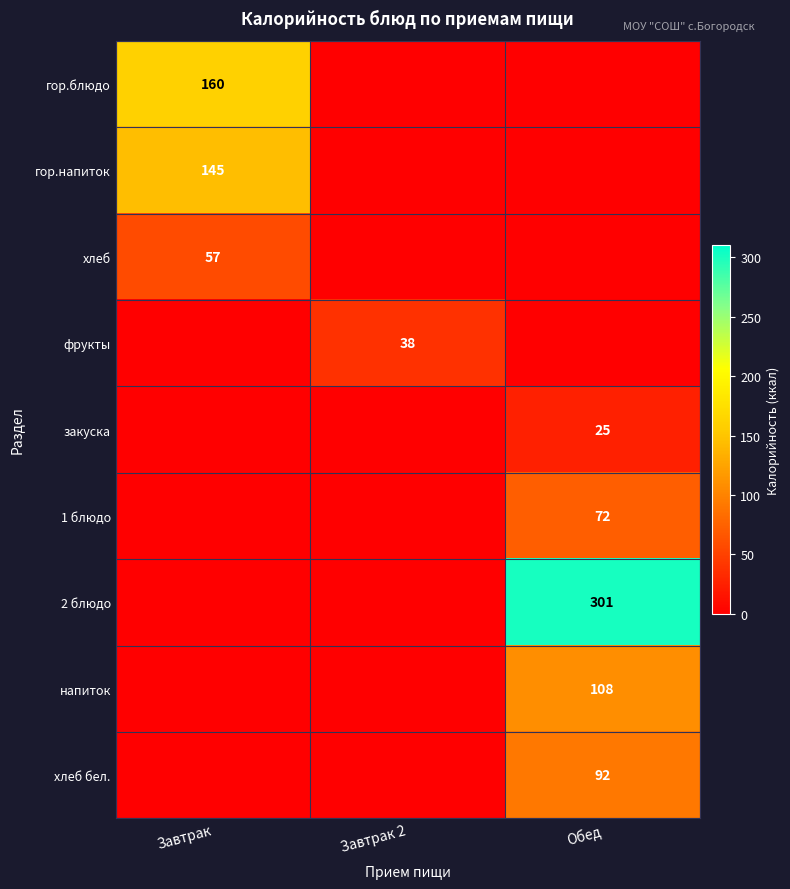

The value of 2 блюдо at Обед is 170. True or false?

False